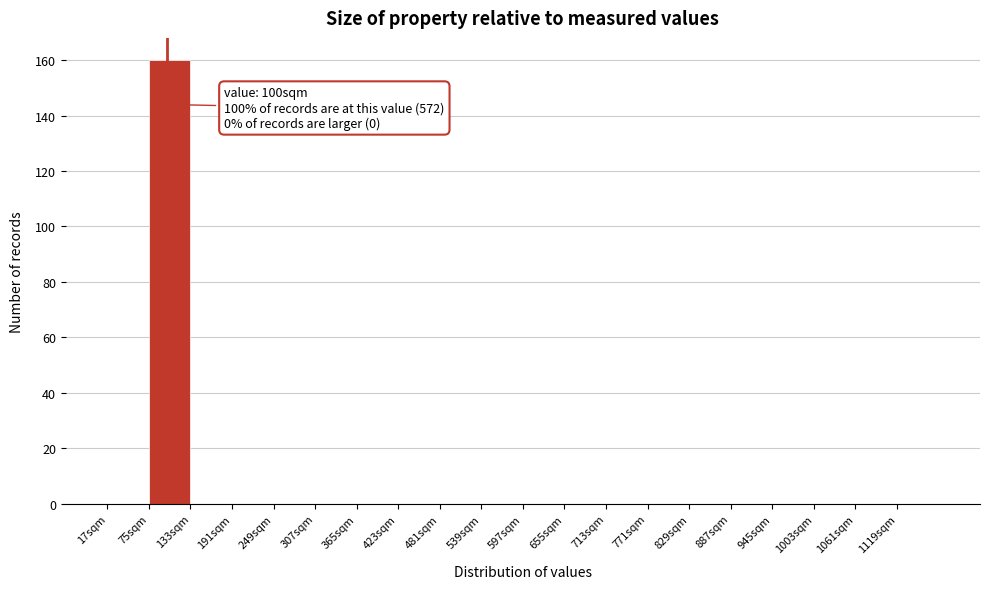

Which range on the x-axis has the tallest bar?

75 to 133